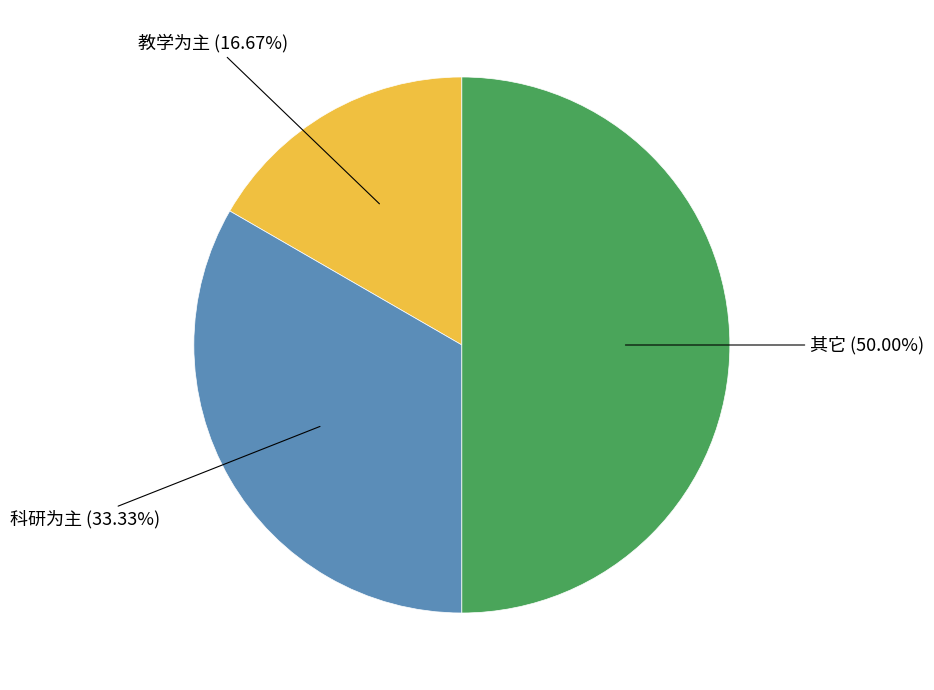

Which slice is the largest?

其它